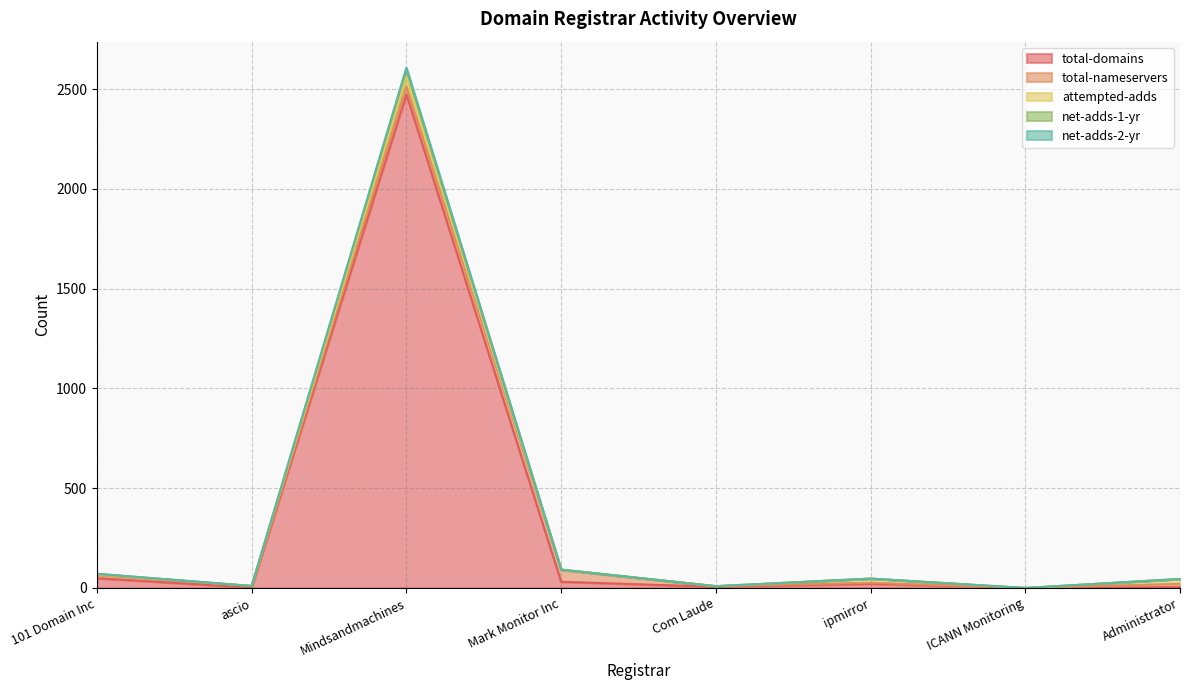

List the labels in order of net-adds-2-yr value, largest first.

Mindsandmachines, Mark Monitor Inc, 101 Domain Inc, ipmirror, Administrator, ascio, Com Laude, ICANN Monitoring